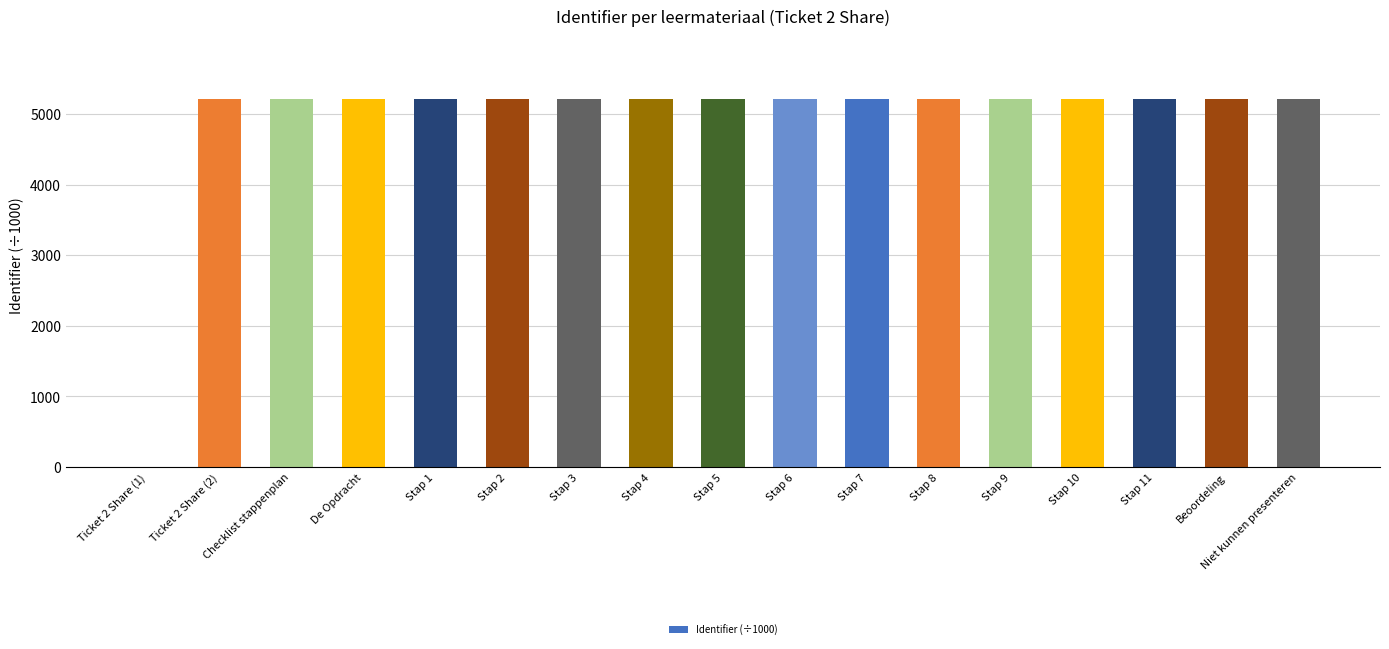

Approximately how many times larger is the value at Ticket 2 Share (2) compared to Stap 5?

1.0